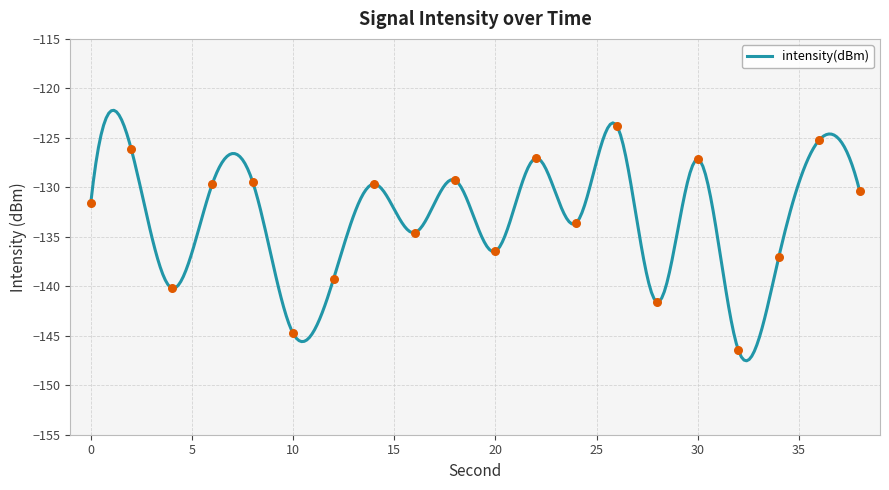

Which has a higher value, 6 or 22?

22